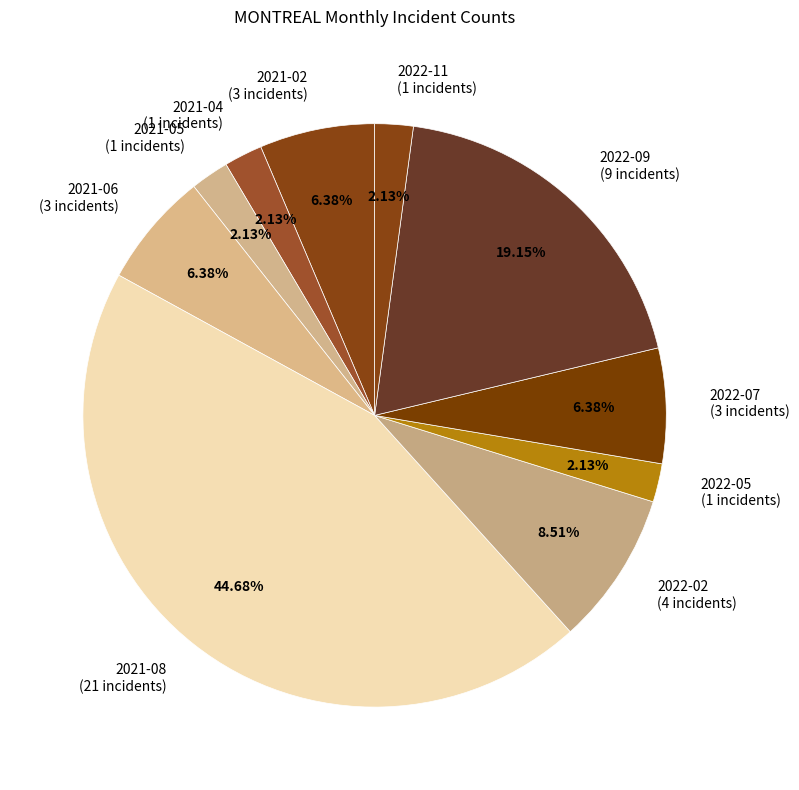

Do 2021-02 (3 incidents) and 2022-09 (9 incidents) together represent more than half of the pie?

No